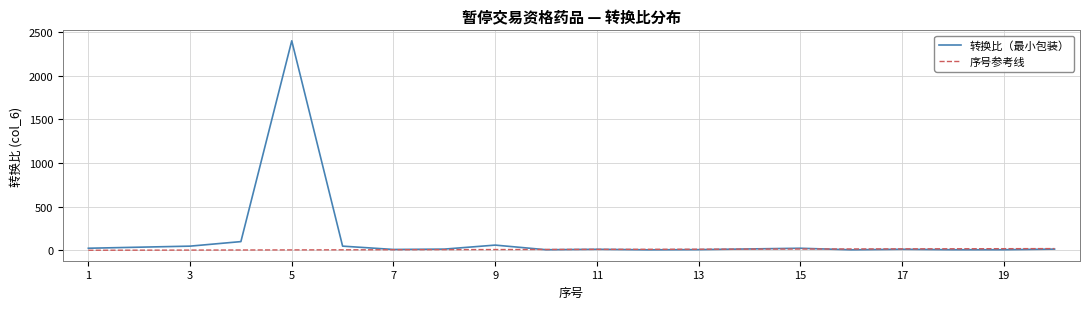

What is the maximum value for 转换比（最小包装）?

2400